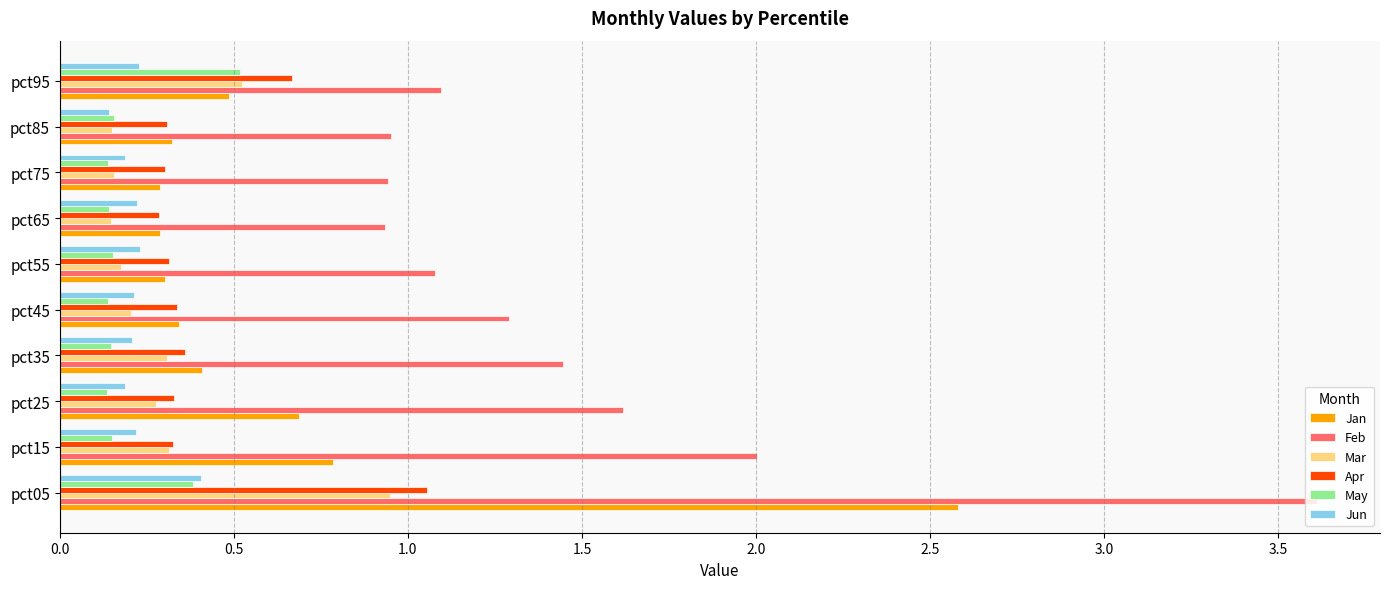

Which series has the largest total across all categories?

Feb